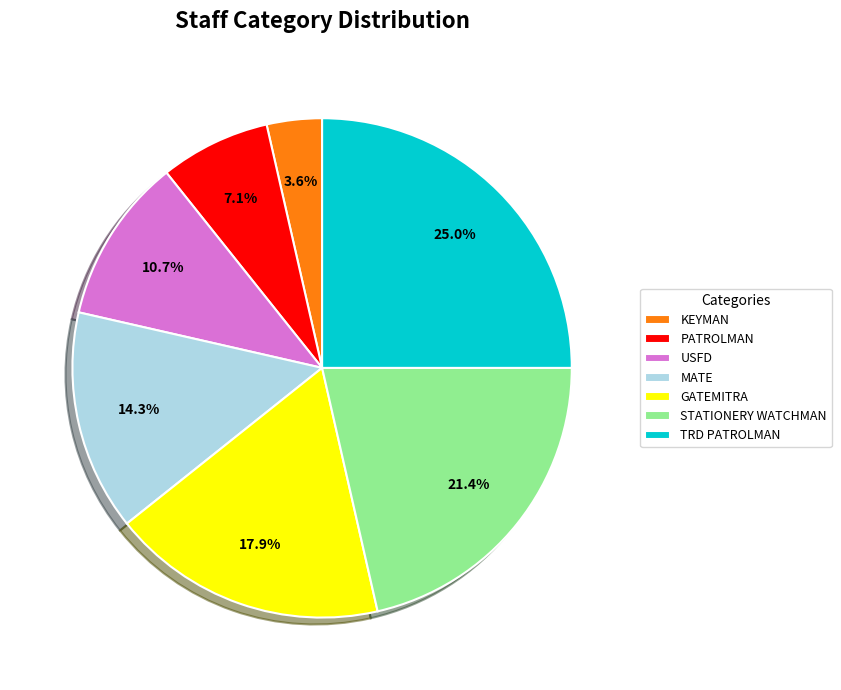

To the nearest percent, what portion does PATROLMAN represent?

7%